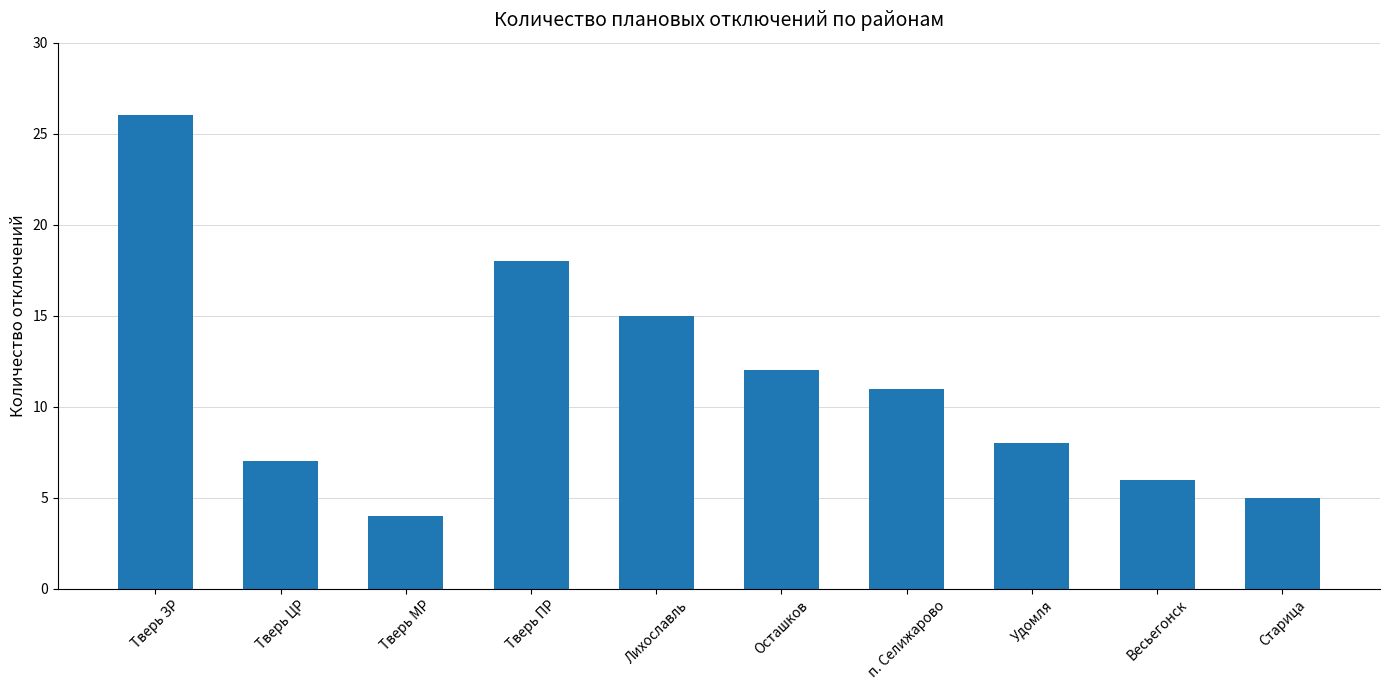

How many bars are there in total?

10